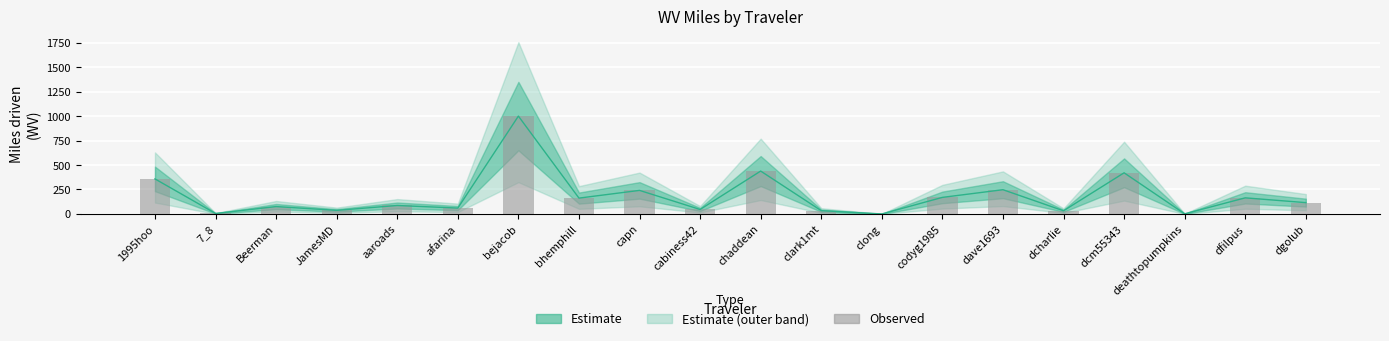

What is the approximate value at JamesMD?

36.8